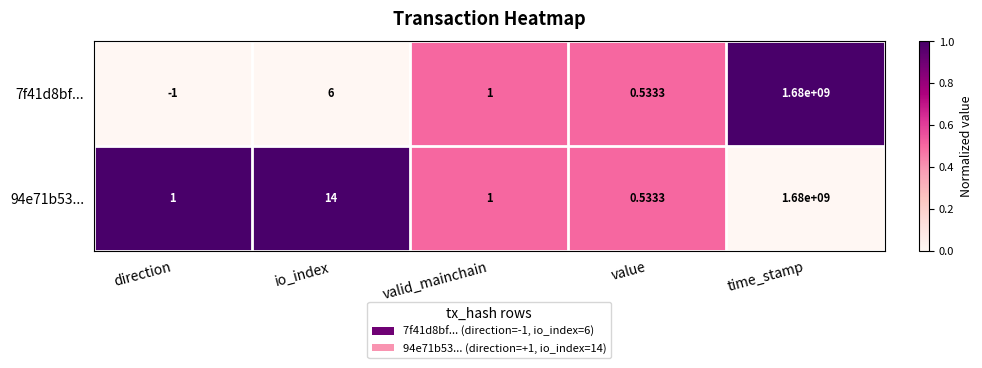

Which label corresponds to the largest value in the chart?

time_stamp